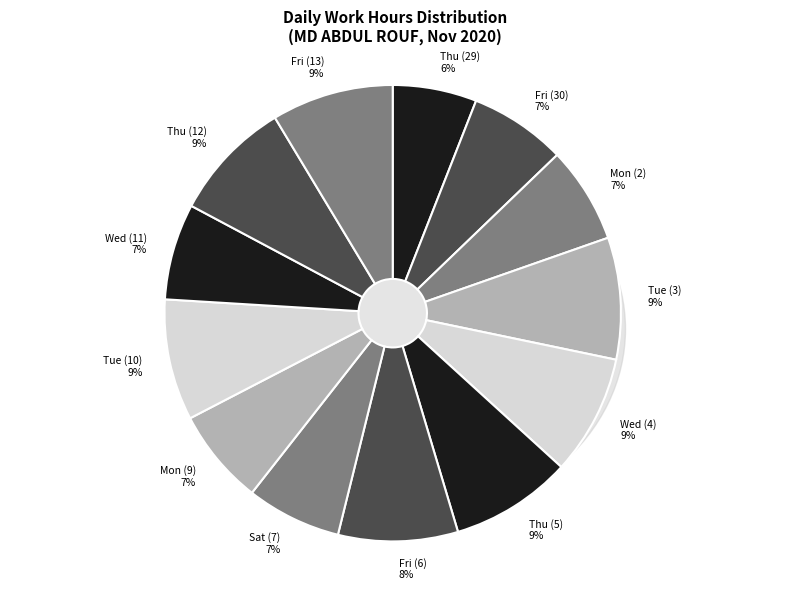

Is Tue (10) the majority of the pie?

No